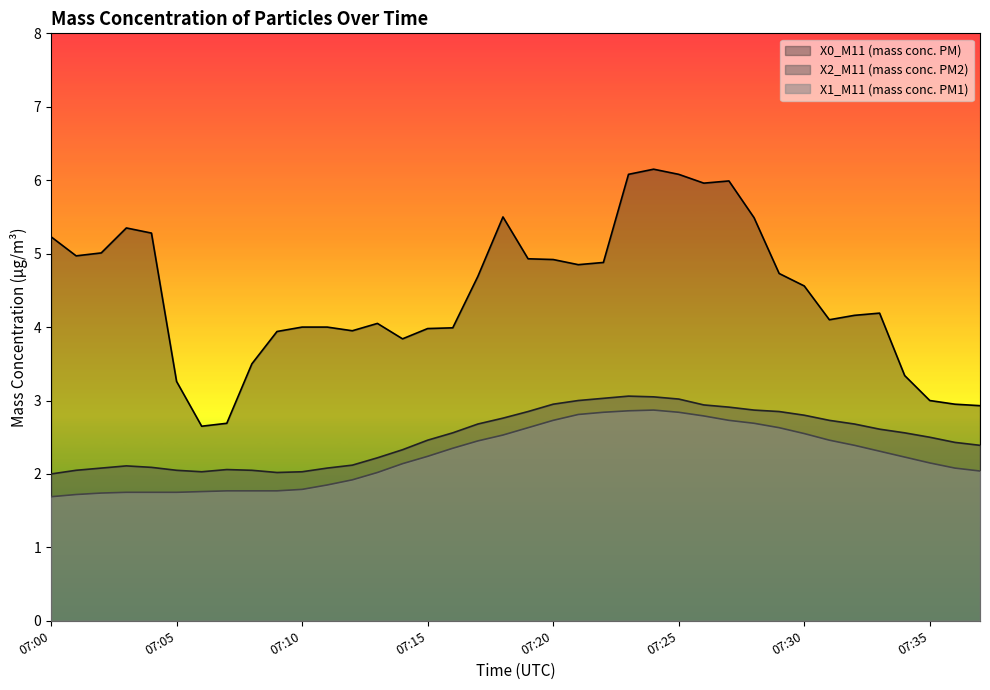

At how many categories does at least one series exceed 5?

11